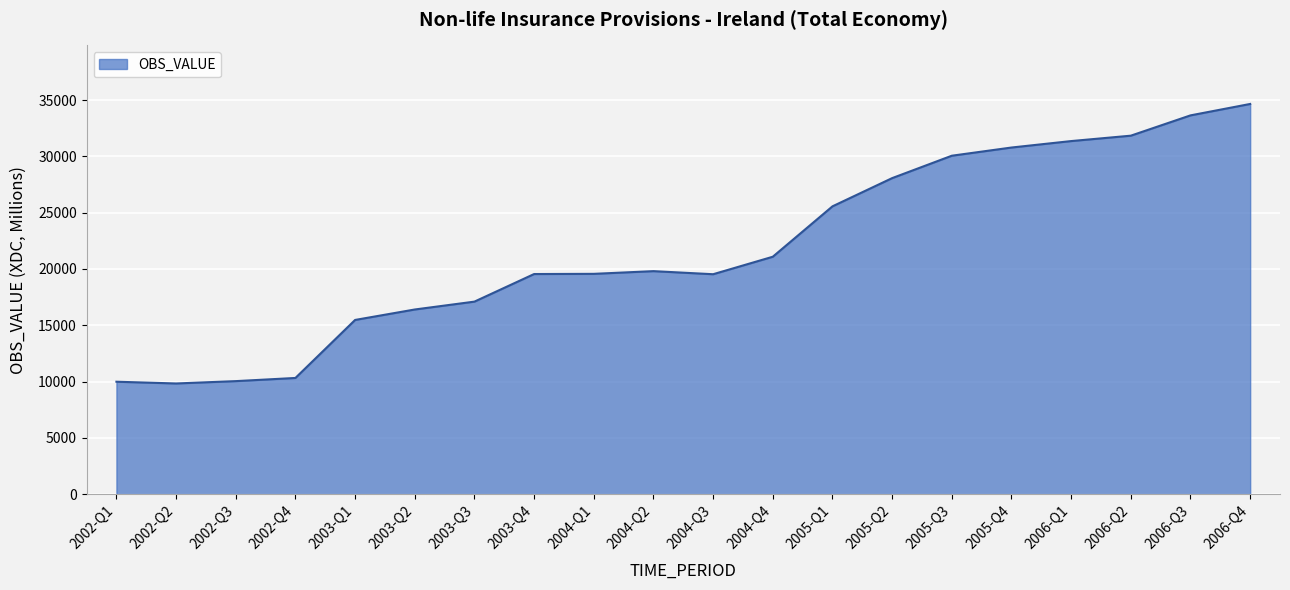

The value at 2003-Q4 is 31885. True or false?

False